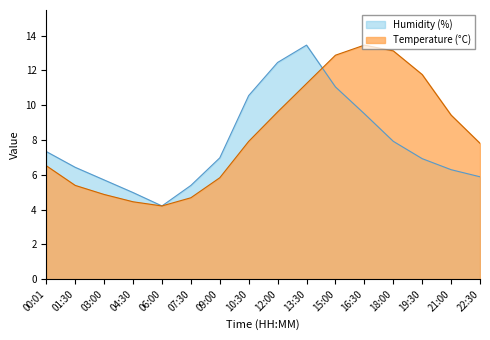

Which series has the largest range (max minus min)?

Temperature (°C)